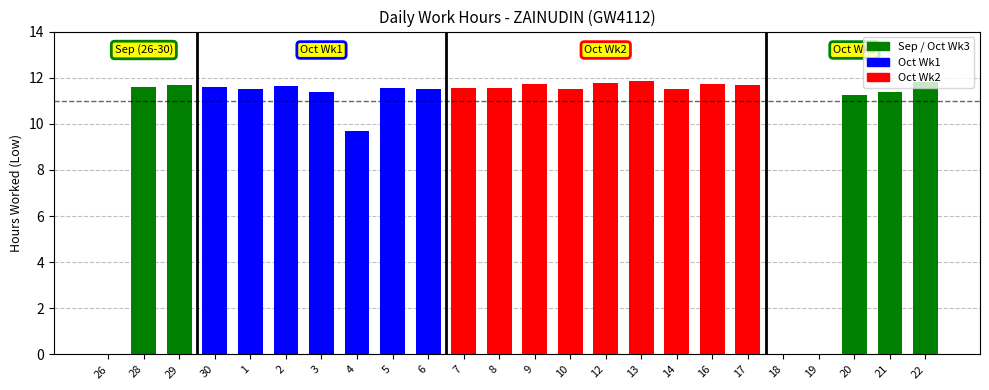

What is the ratio of the value at 5 to the value at 28?

1.0